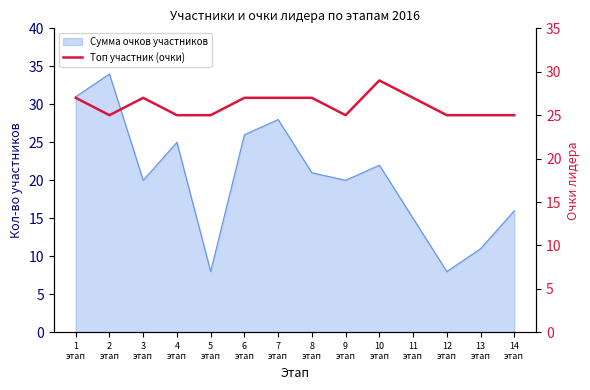

How many lines are shown in the chart?

1